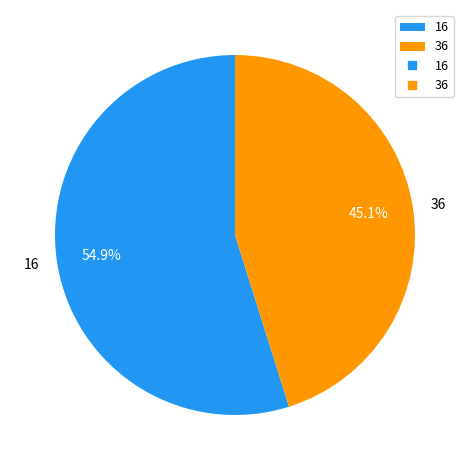

Rank the categories by value from lowest to highest.

36, 16